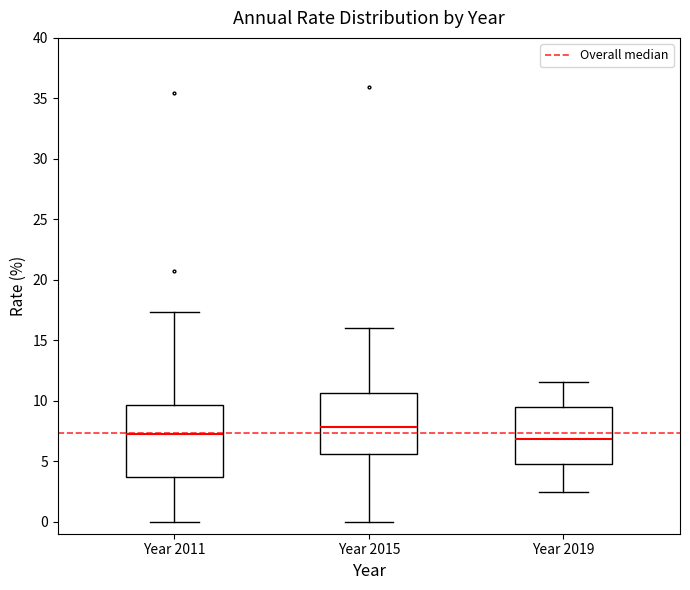

Where does the lower whisker of the box for Year 2011 end on the y-axis? The values are not printed on the chart, so give them approximately, as read against the axis.

0.0